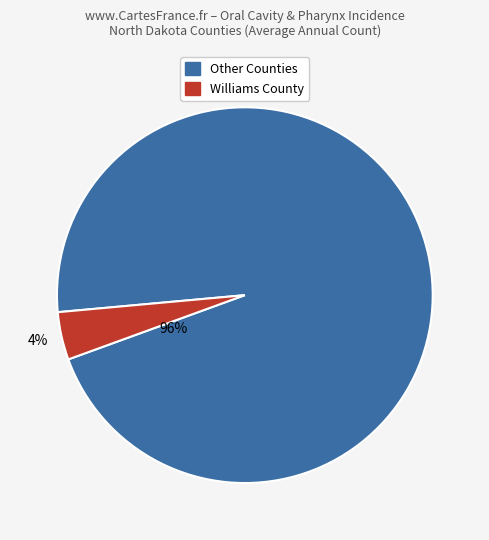

Count the number of slices in the pie.

2